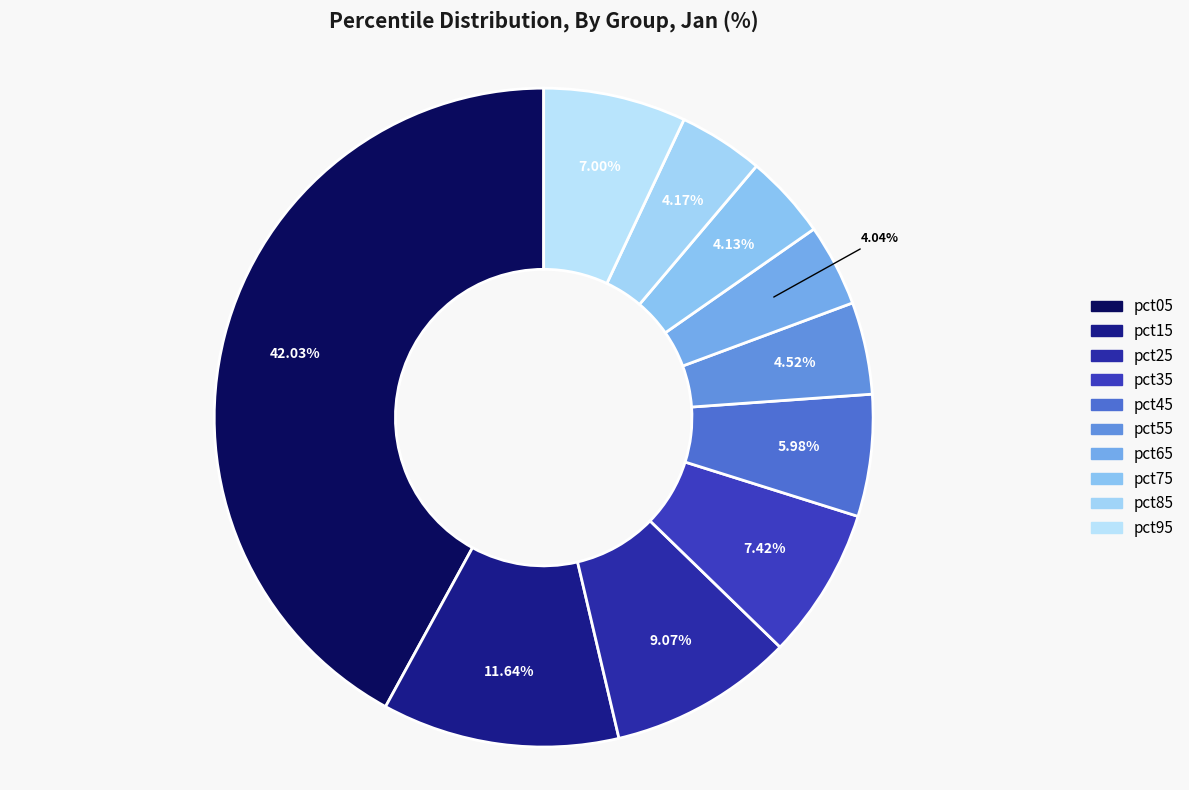

What percentage is the pct65 slice, to the nearest percent?

4%